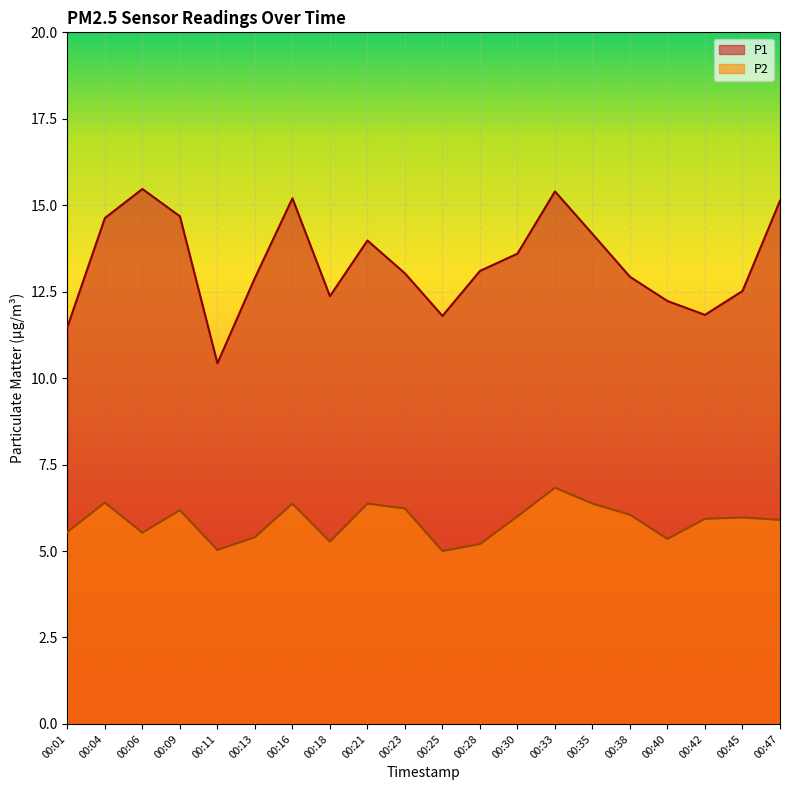

What is the difference between the P1 values at 00:45 and 00:47?

2.6